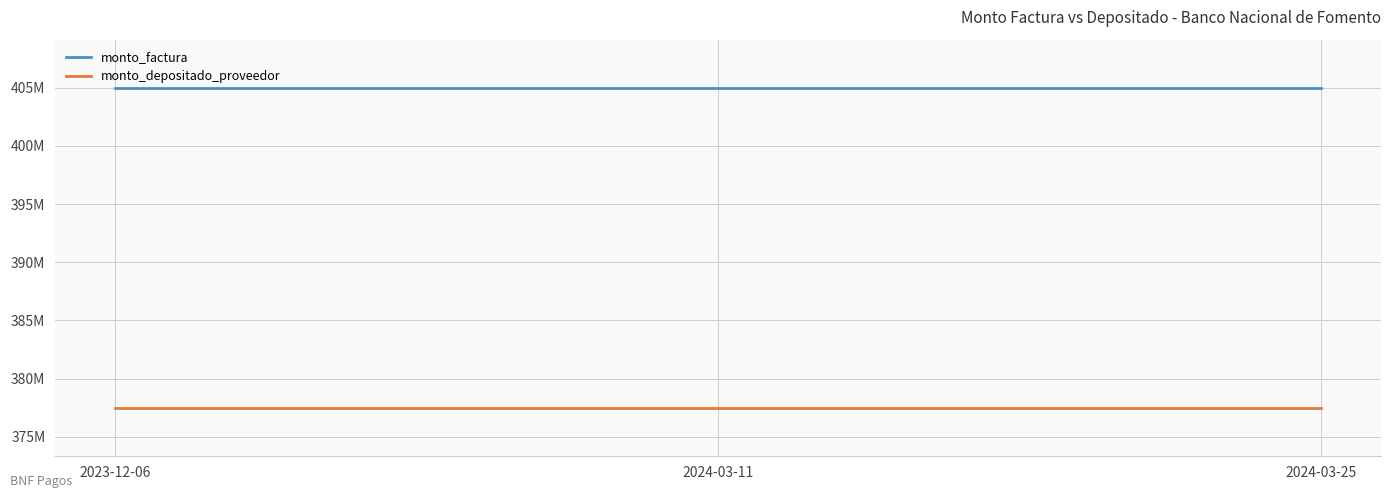

What are all the series names shown in the legend?

monto_factura, monto_depositado_proveedor